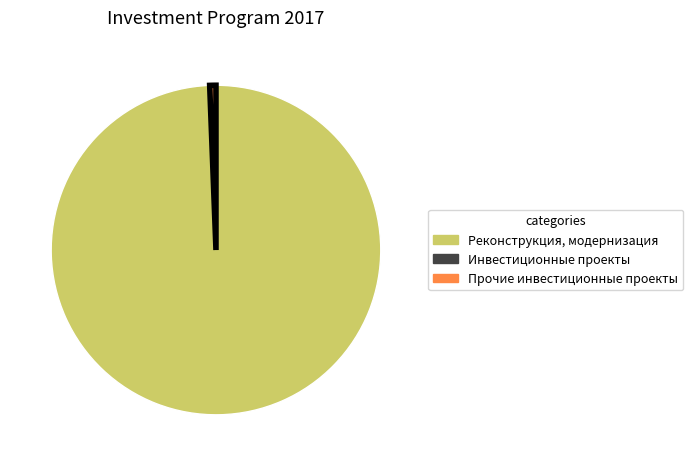

Which slice represents more than half of the pie?

Реконструкция, модернизация